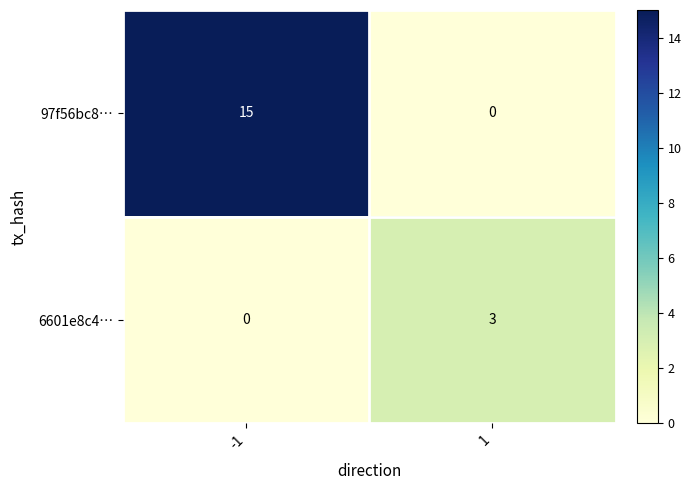

The value of 6601e8c4… at -1 is -1. True or false?

False